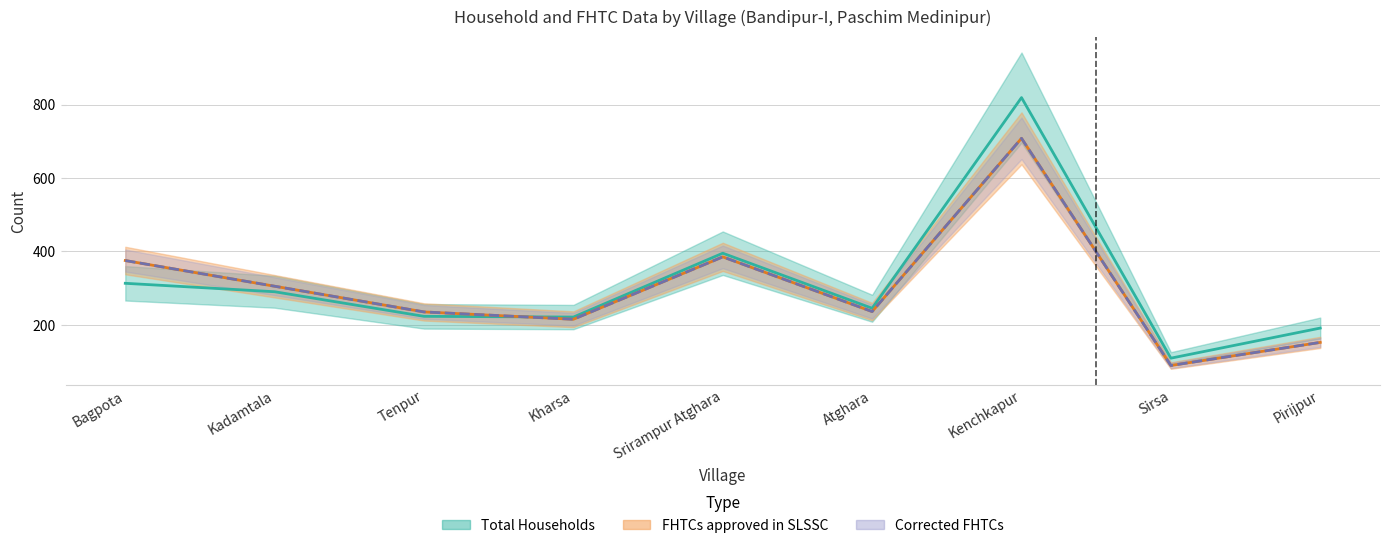

Where is the first local maximum for FHTCs approved in SLSSC?

Srirampur Atghara